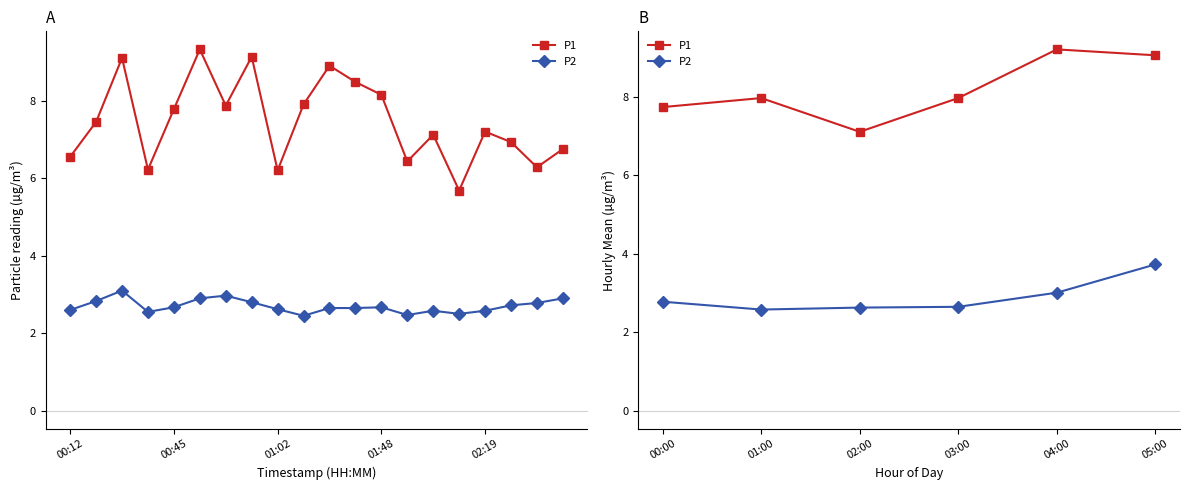

Reading right to left, extract all data points from this chart.

P1: 9.1	9.2	8.0	7.1	8.0	7.7
P2: 3.7	3.0	2.6	2.6	2.6	2.8